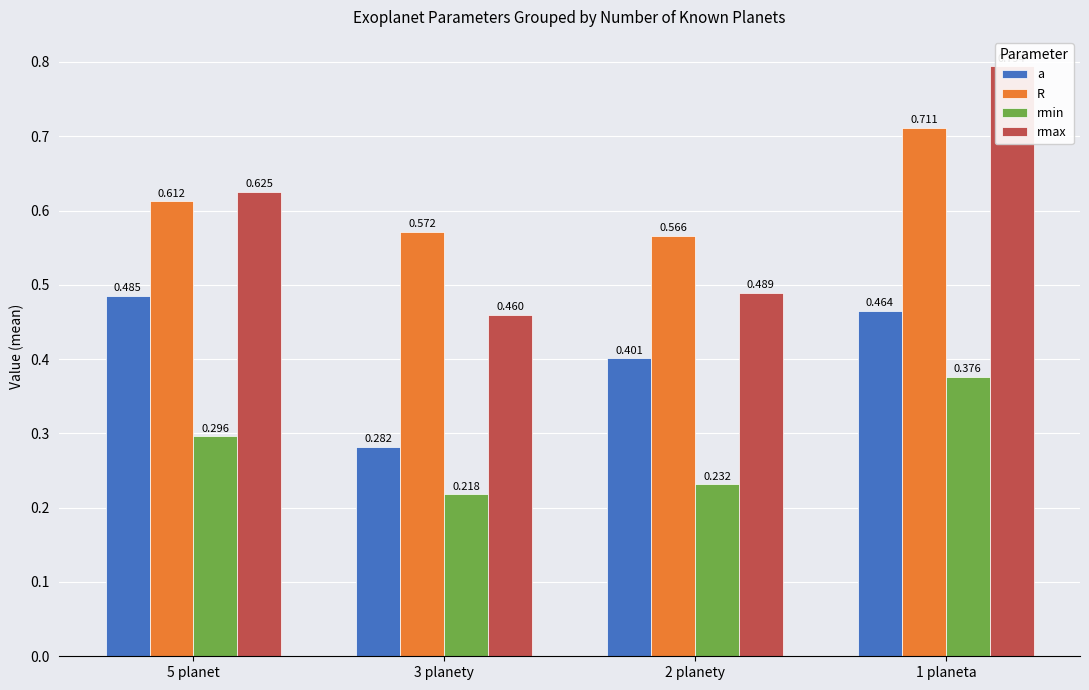

What is the greatest value displayed?

0.8